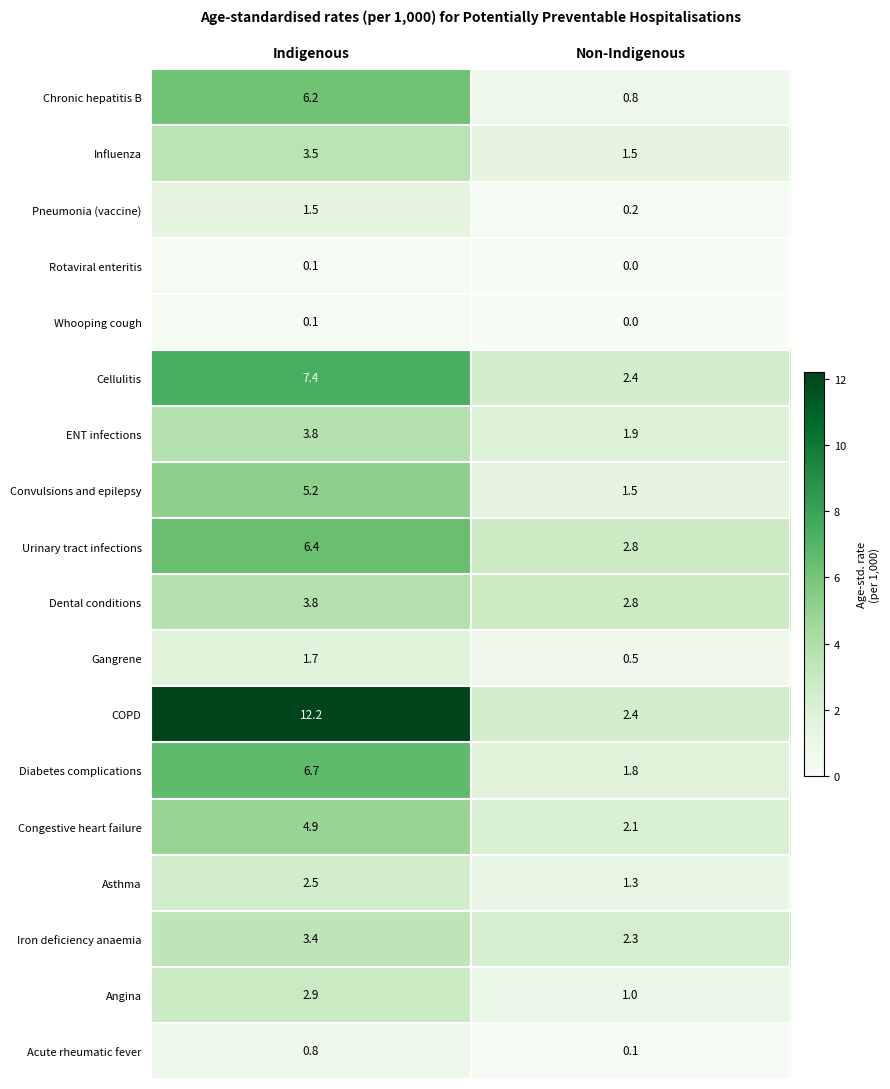

Where does the Pneumonia (vaccine) series first go above 1?

Indigenous